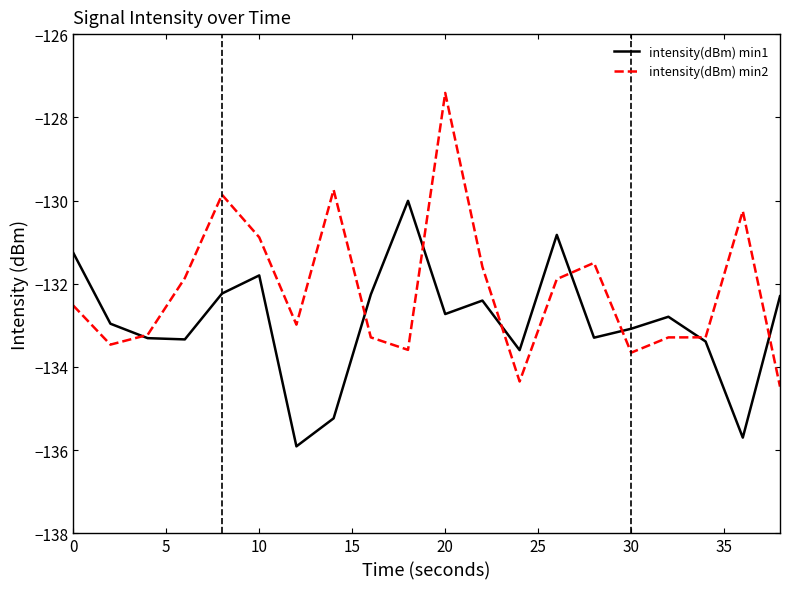

Which series has the widest spread of values?

intensity(dBm) min2